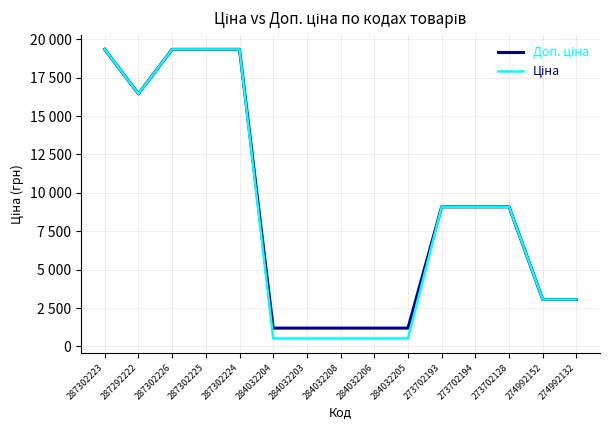

Is this an area chart (filled region under the line)?

No